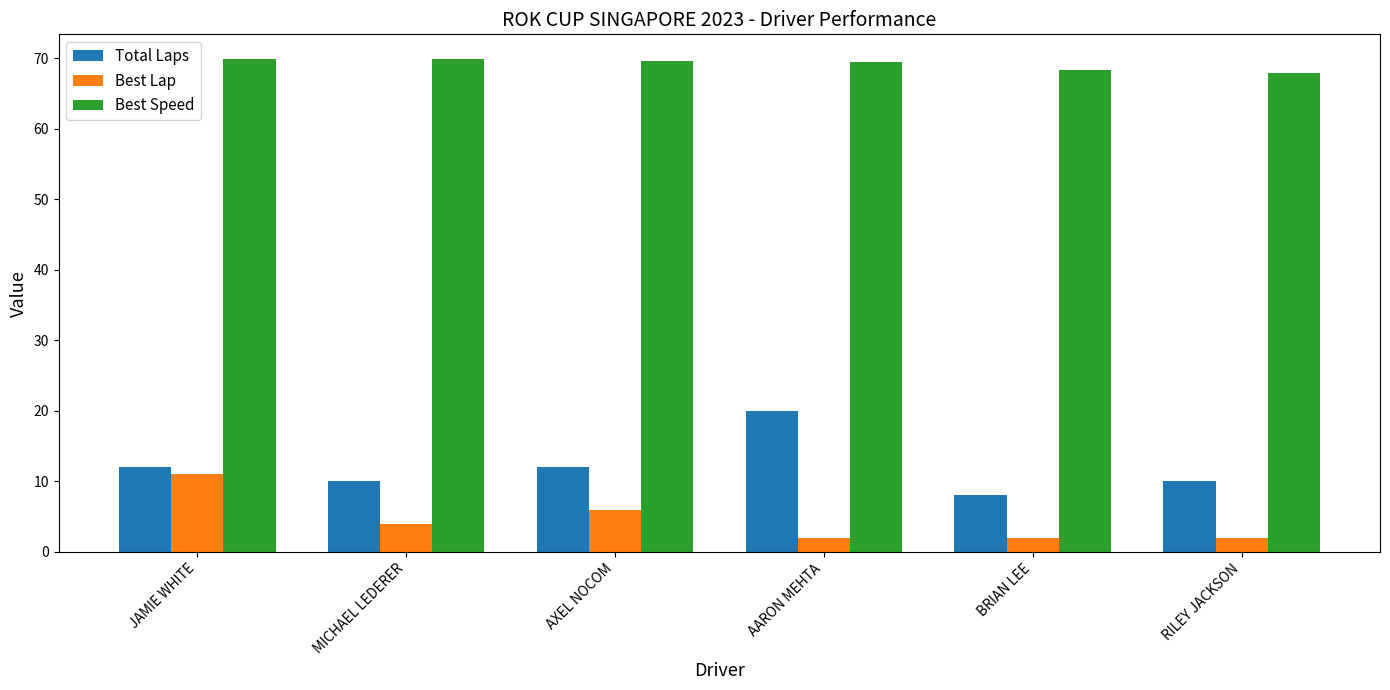

Rank the series by their maximum value, from highest to lowest.

Best Speed, Total Laps, Best Lap